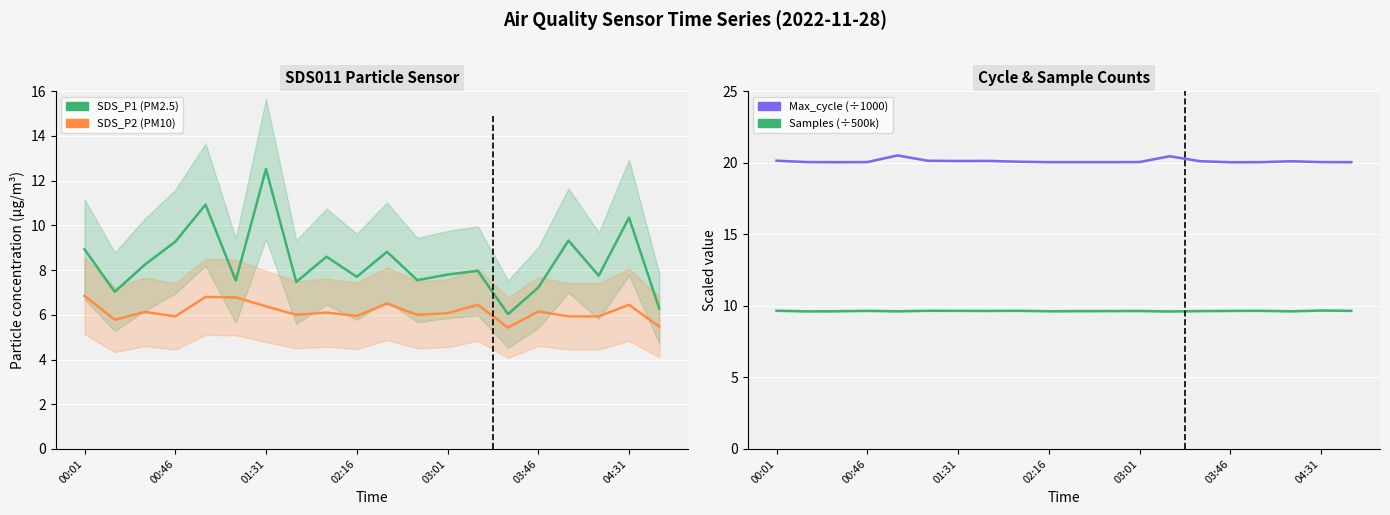

The SDS_P2 series shows 6.8 at 00:01. True or false?

True